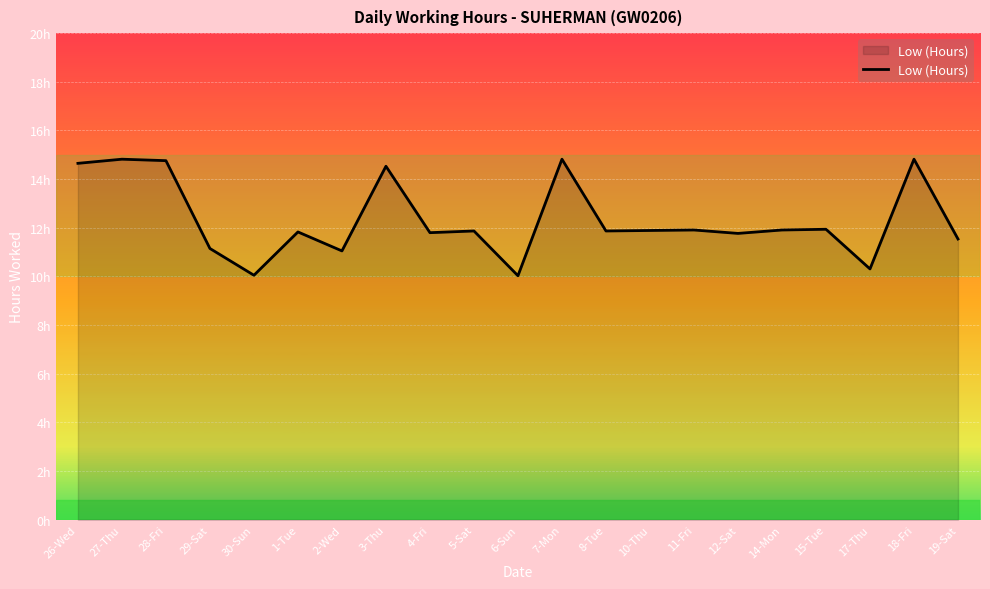

What is the sum of the values at 19-Sat and 6-Sun?

21.6